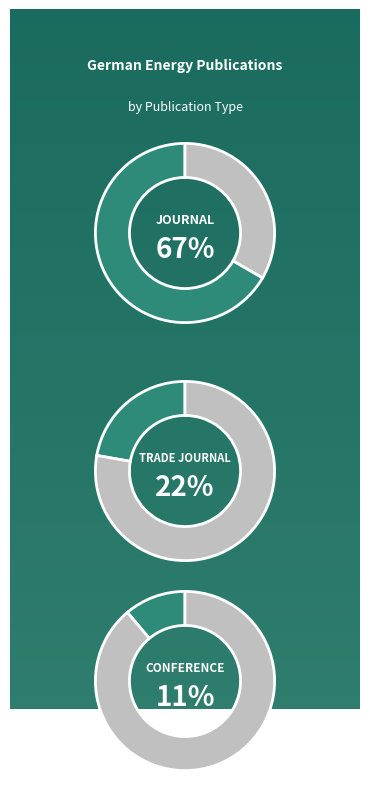

The conference and proceedings slice represents 22% of the pie. True or false?

False